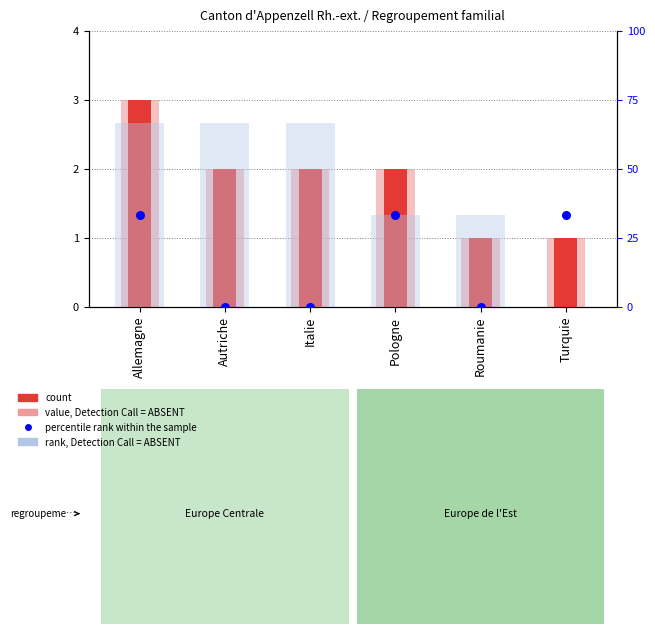

What is the total value across all series at Turquie?

35.3